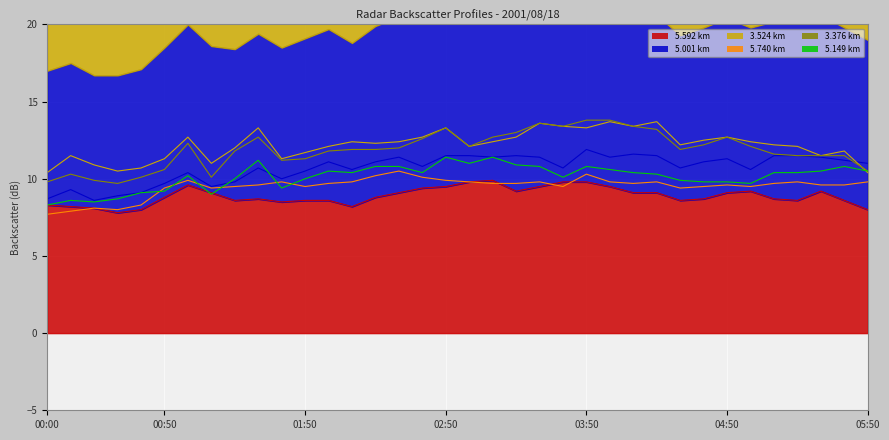

Reading left to right, list all the values displayed in this chart.

  5.592: 8.3	8.2	8.1	7.8	8.0	8.8	9.6	9.1	8.6	8.7	8.5	8.6	8.6	8.2	8.8	9.1	9.4	9.5	9.8	9.9	9.2	9.5	9.8	9.8	9.5	9.1	9.1	8.6	8.7	9.1	9.2	8.7	8.6	9.2	8.6	8.0
  5.001: 8.7	9.3	8.6	8.9	9.1	9.7	10.4	9.5	9.8	10.7	10.0	10.5	11.1	10.6	11.1	11.4	10.8	11.5	11.5	11.4	11.5	11.4	10.7	11.9	11.4	11.6	11.5	10.7	11.1	11.3	10.6	11.5	11.5	11.4	11.2	11.0
  3.524: 10.4	11.5	10.9	10.5	10.7	11.3	12.7	11.0	12.0	13.3	11.3	11.7	12.1	12.4	12.3	12.4	12.7	13.3	12.1	12.4	12.7	13.6	13.4	13.3	13.7	13.4	13.7	12.2	12.5	12.7	12.4	12.2	12.1	11.5	11.8	10.4
  5.740: 7.7	7.9	8.1	8.0	8.3	9.4	9.9	9.4	9.5	9.6	9.8	9.5	9.7	9.8	10.2	10.5	10.1	9.9	9.8	9.7	9.7	9.8	9.5	10.3	9.8	9.7	9.8	9.4	9.5	9.6	9.5	9.7	9.8	9.6	9.6	9.8
  3.376: 9.8	10.3	9.9	9.7	10.1	10.6	12.3	10.1	11.8	12.7	11.2	11.3	11.8	11.9	11.9	12.0	12.6	13.3	12.1	12.7	13.0	13.6	13.4	13.8	13.8	13.4	13.2	11.9	12.2	12.7	12.1	11.6	11.5	11.5	11.5	10.5
  5.149: 8.3	8.6	8.5	8.7	9.1	9.2	10.2	9.0	10.0	11.2	9.4	10.0	10.5	10.4	10.8	10.8	10.4	11.4	11.0	11.4	10.9	10.8	10.1	10.8	10.6	10.4	10.3	9.9	9.8	9.8	9.7	10.4	10.4	10.5	10.8	10.5